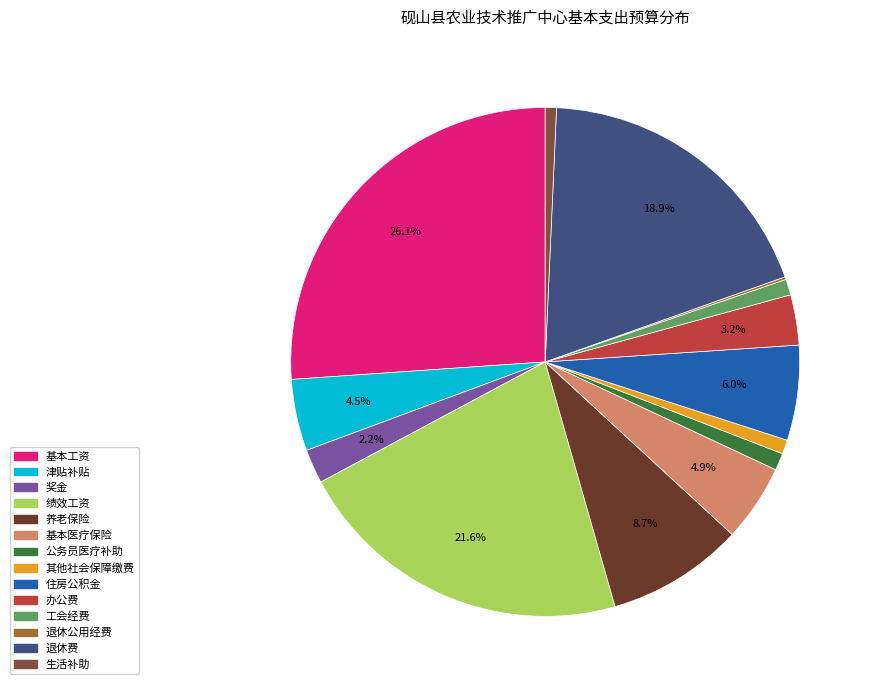

To the nearest percent, what is the average slice percentage?

7%